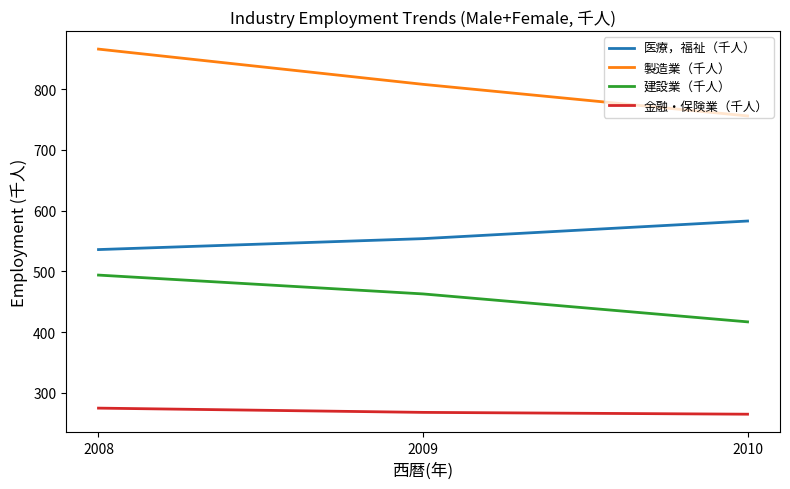

How many lines are shown in the chart?

4